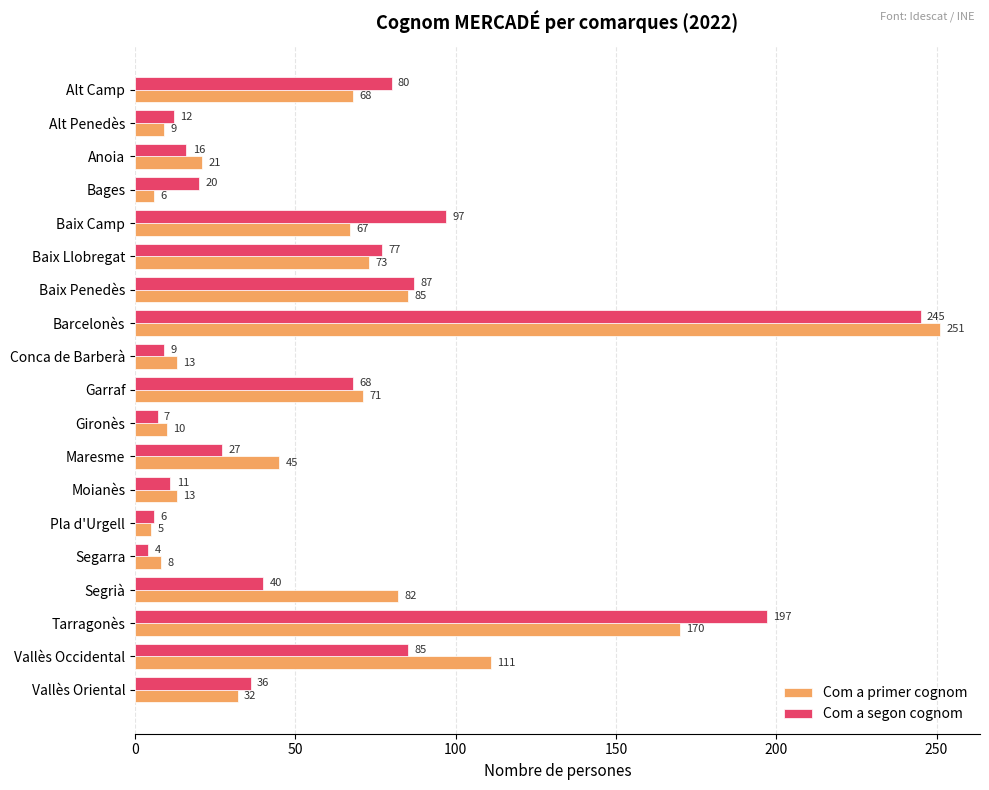

What is the average value of the Com a primer cognom series?

60